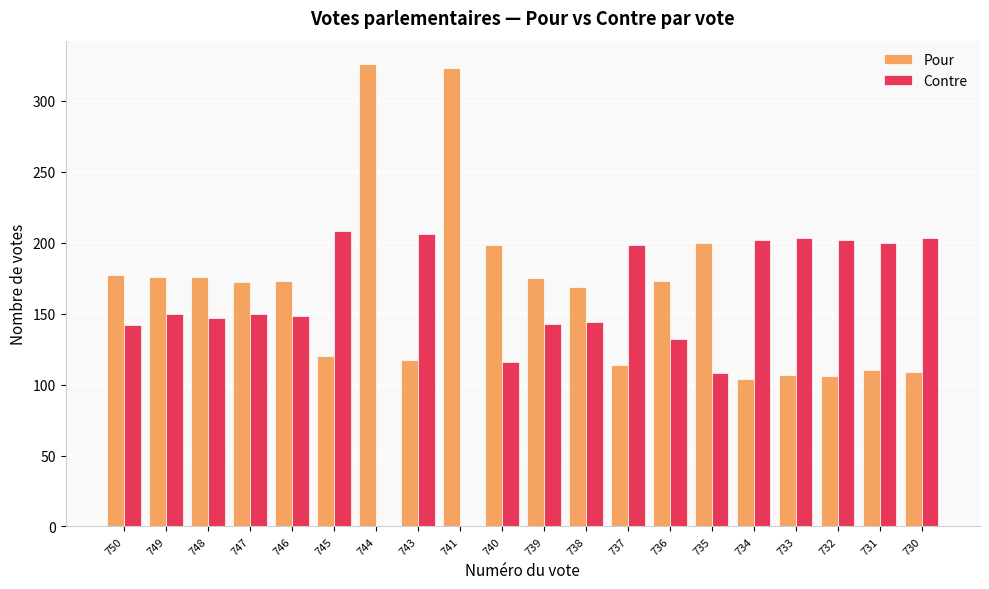

What is the spread (max minus min) of values at 737?

84